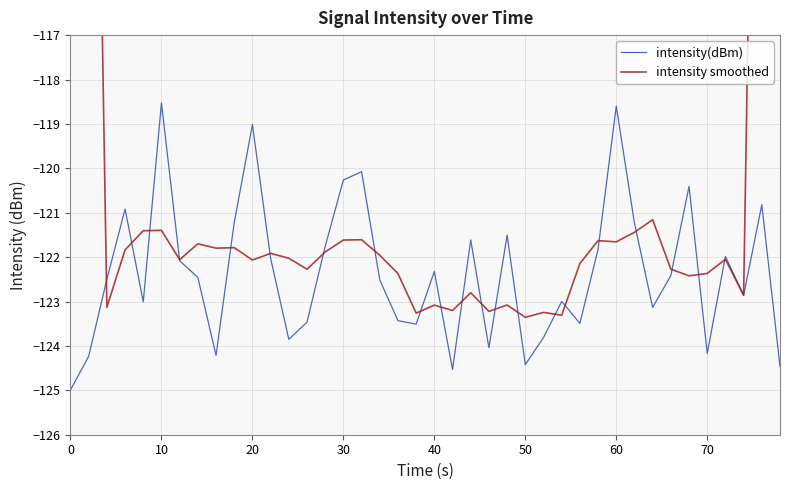

What is the minimum value for intensity(dBm)?

-125.0